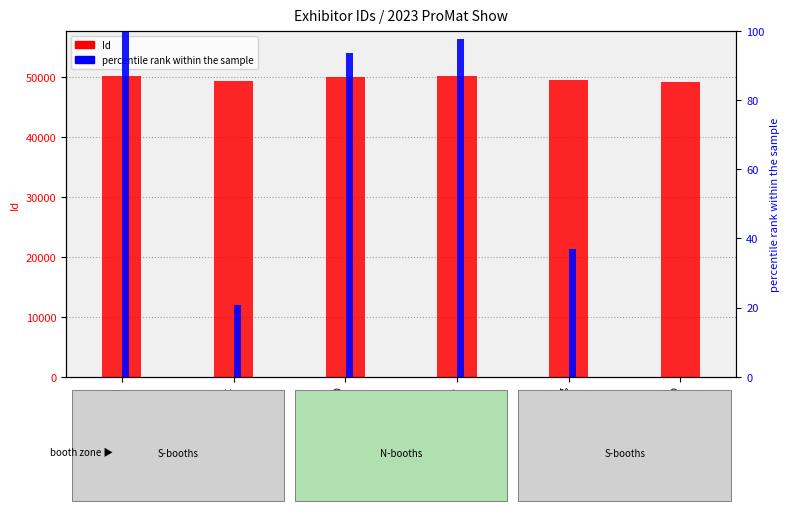

Rank the series at Phoenix Lighting from highest to lowest value.

Id, percentile rank within the sample